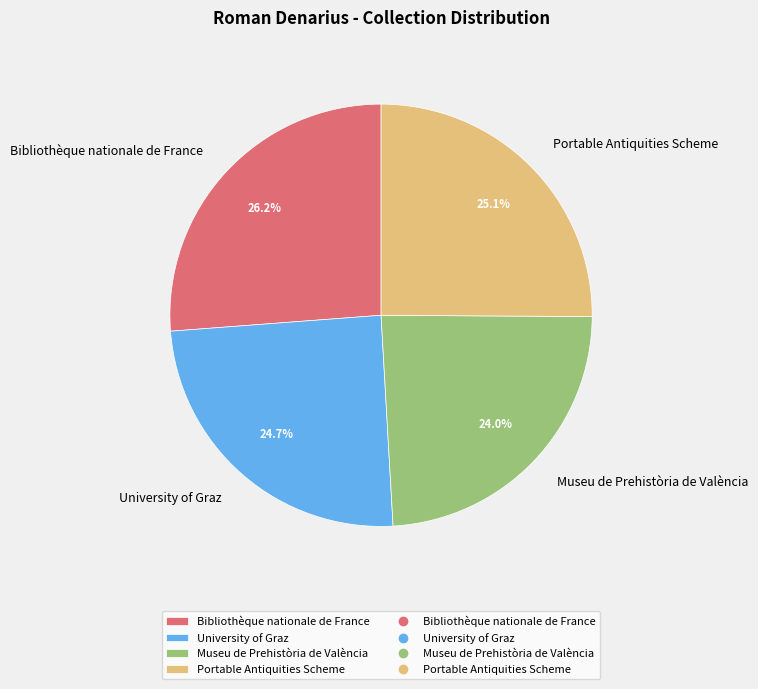

Which category has the biggest portion of the pie?

Bibliothèque nationale de France